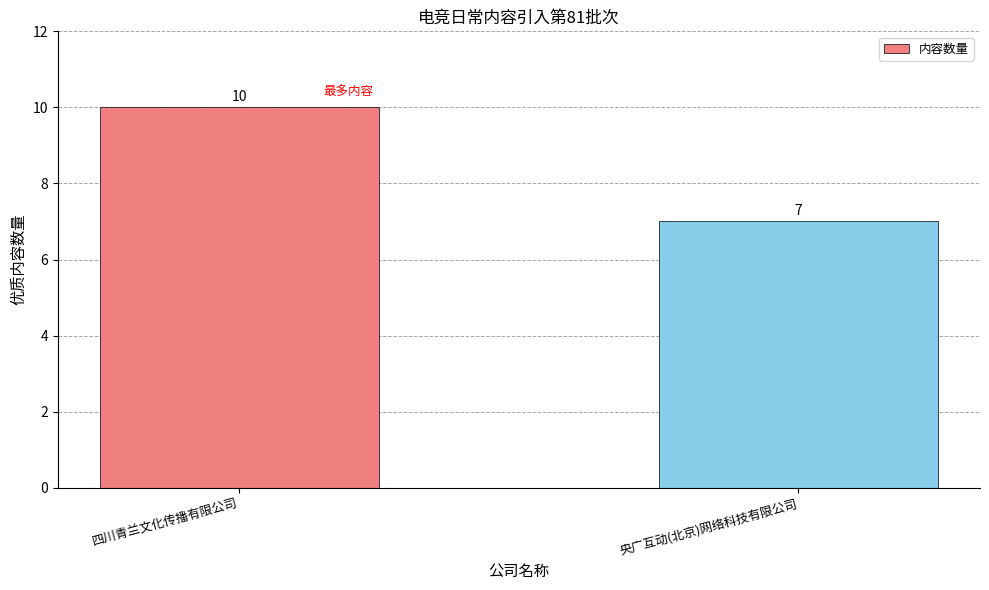

What position from the left is 央广互动(北京)网络科技有限公司?

2